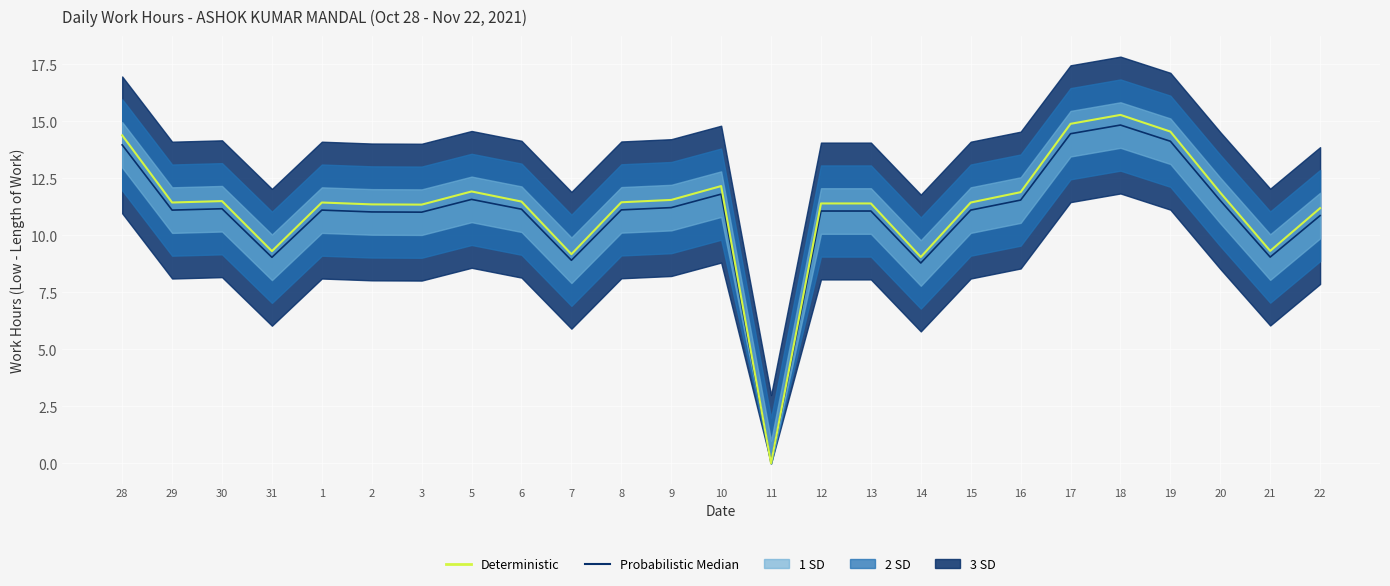

List the series in order of their overall mean, lowest first.

Probabilistic Median, Deterministic